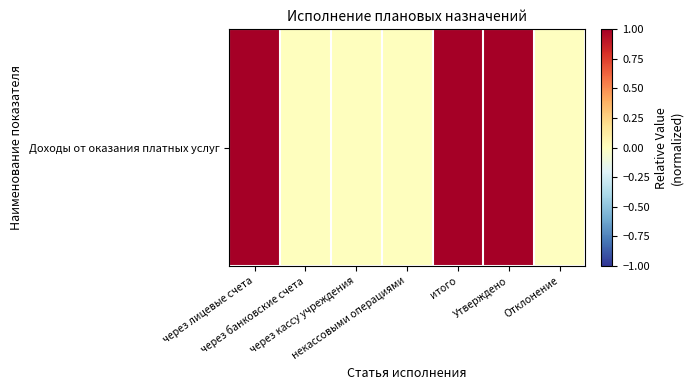

List the labels in order of value, smallest first.

Отклонение, через банковские счета, через кассу учреждения, некассовыми операциями, Утверждено, через лицевые счета, итого